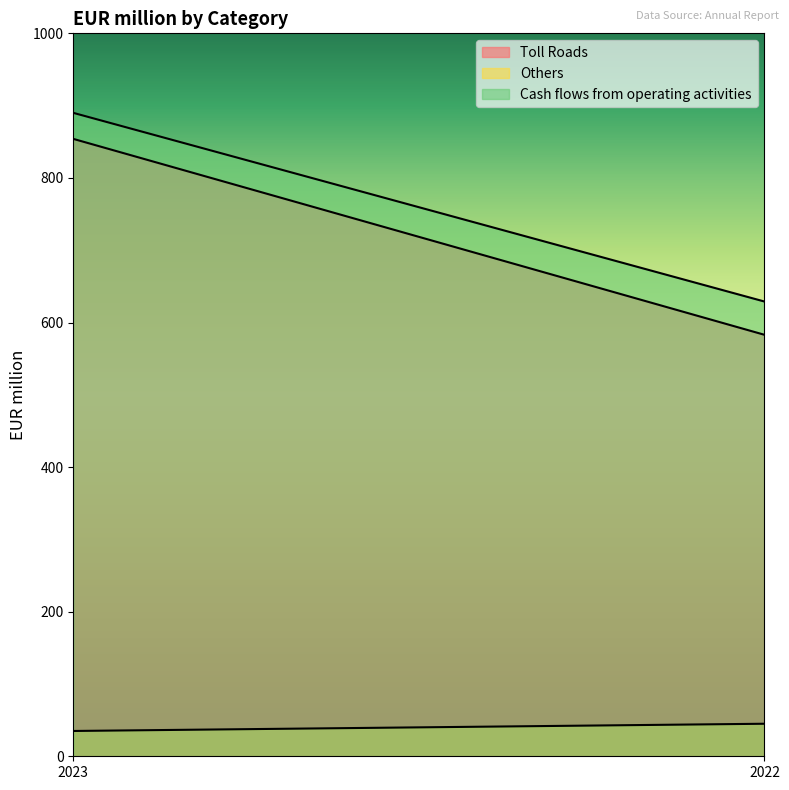

Which category has the highest value across all series?

2023